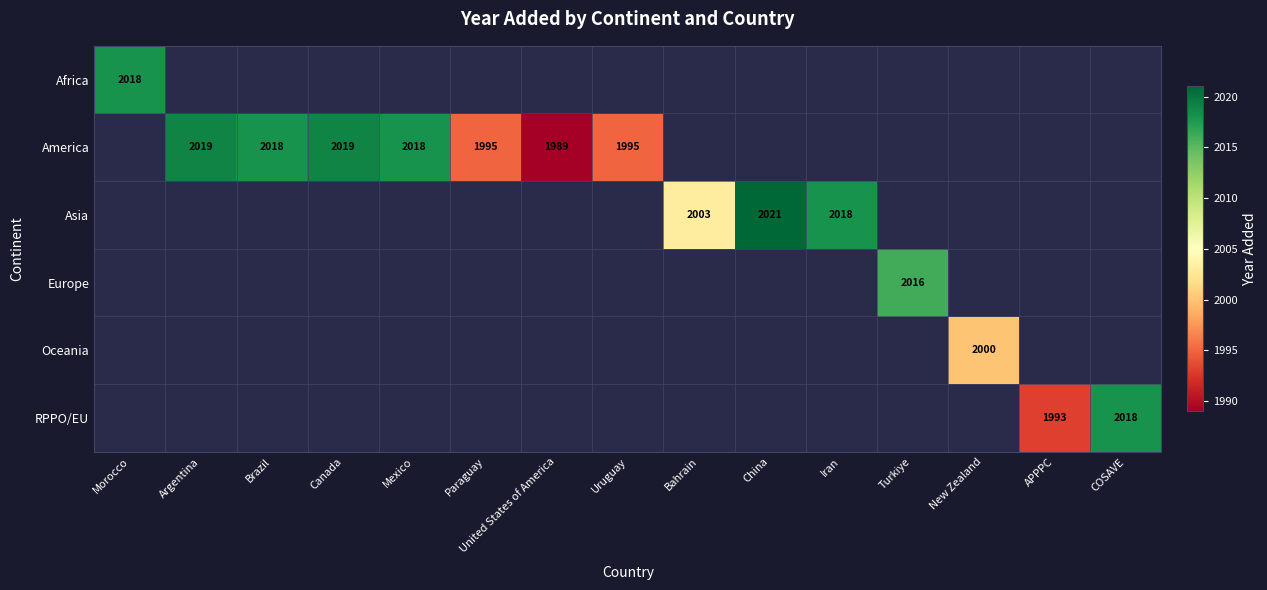

Is the value of Oceania at New Zealand greater than the value of Asia at China?

No